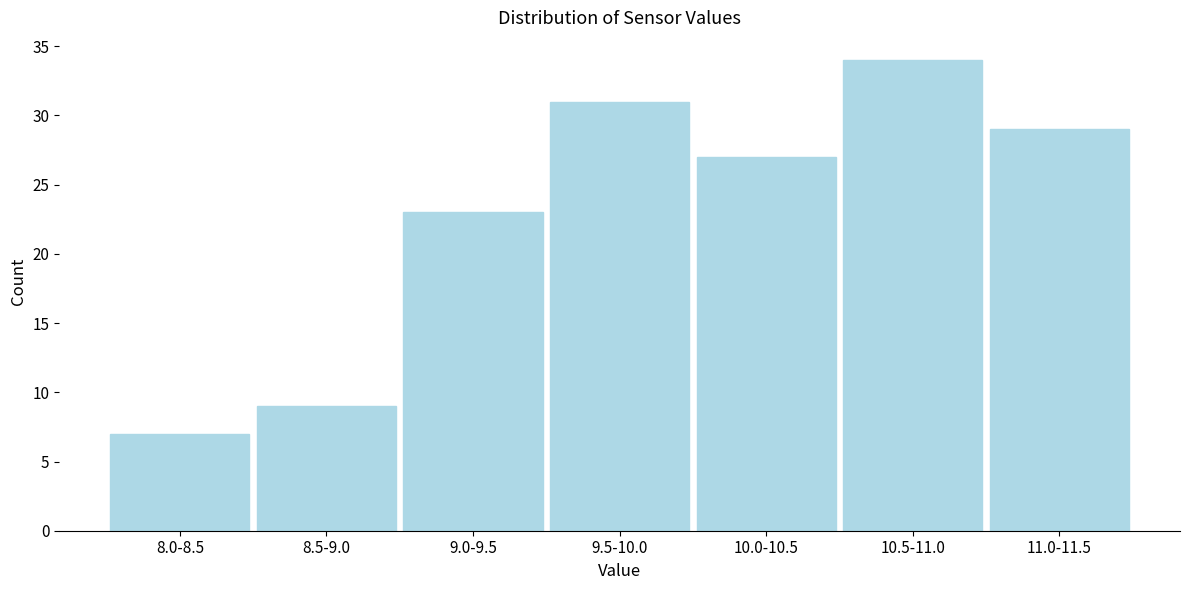

Reading left to right, extract all data points from this chart.

7	9	23	31	27	34	29